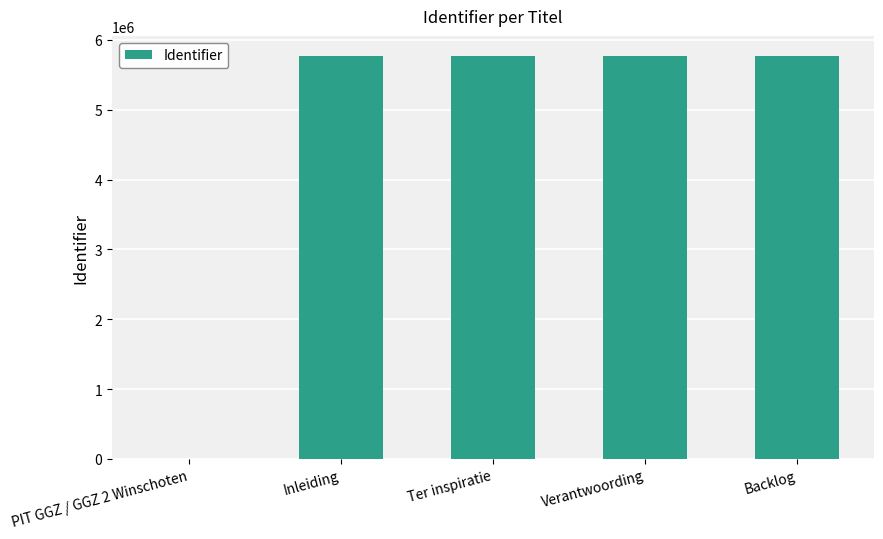

Between Backlog and PIT GGZ / GGZ 2 Winschoten, which is larger?

Backlog